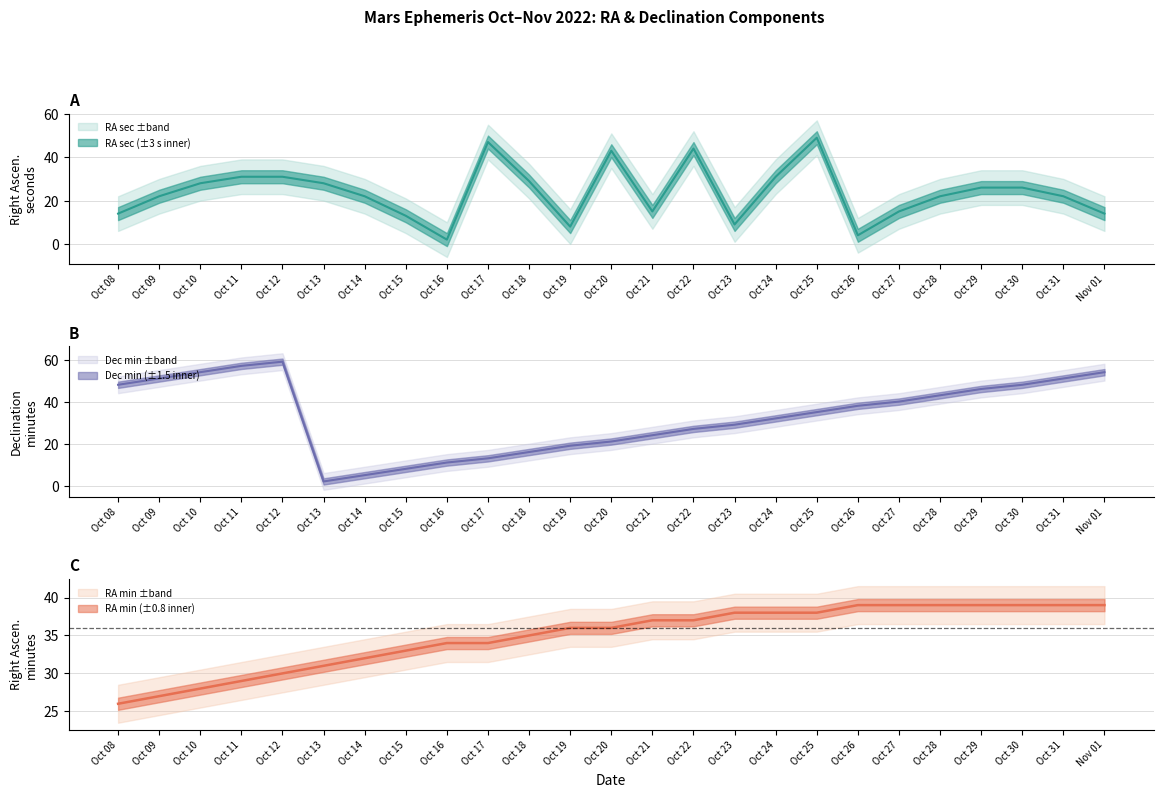

At Oct 22, list the series in order from largest to smallest.

RA sec, RA min, Dec min